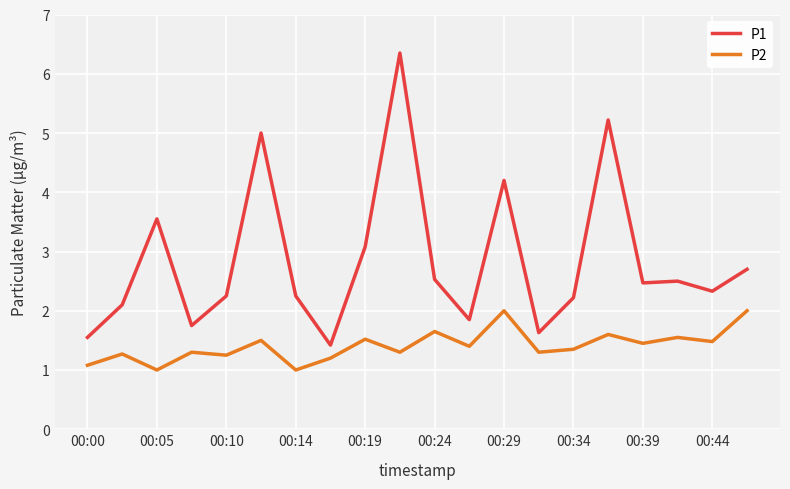

Which series has the widest spread of values?

P1